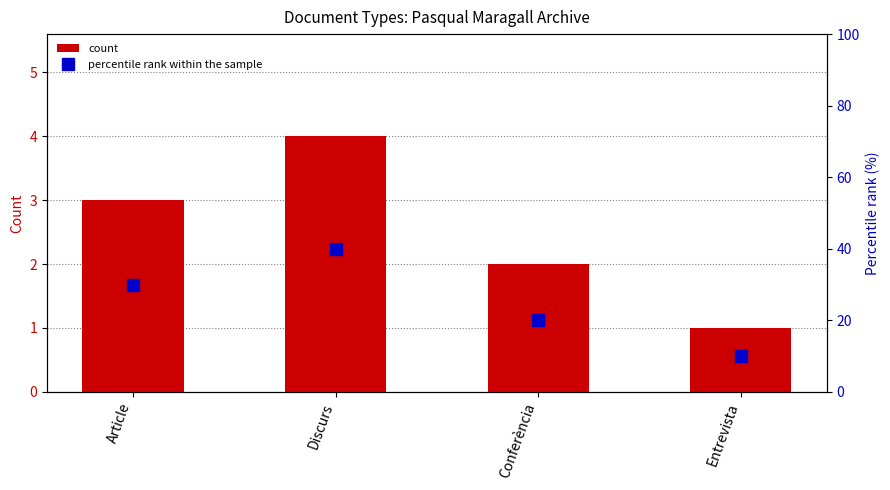

Rank the categories by percentile rank within the sample value from highest to lowest.

Discurs, Article, Conferència, Entrevista